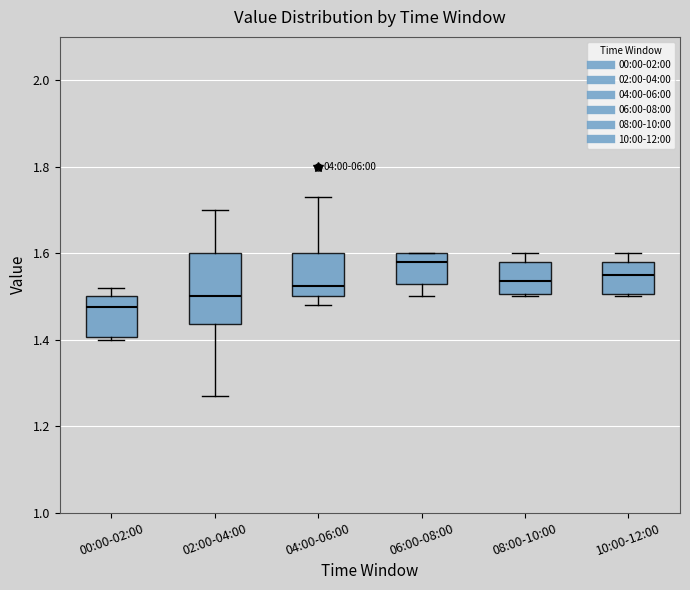

Reading left to right, transcribe this box plot: for each box, give where its median line is, the range the box spans, and where its two whiskers end, as read against the y-axis. The values are not printed on the chart, so give them approximately, as read against the axis.

00:00-02:00: median 1.48, box 1.40 to 1.50, whiskers 1.40 to 1.52
02:00-04:00: median 1.50, box 1.44 to 1.60, whiskers 1.28 to 1.70
04:00-06:00: median 1.52, box 1.50 to 1.60, whiskers 1.48 to 1.74
06:00-08:00: median 1.58, box 1.52 to 1.60, whiskers 1.50 to 1.60
08:00-10:00: median 1.54, box 1.50 to 1.58, whiskers 1.50 to 1.60
10:00-12:00: median 1.56, box 1.50 to 1.58, whiskers 1.50 to 1.60